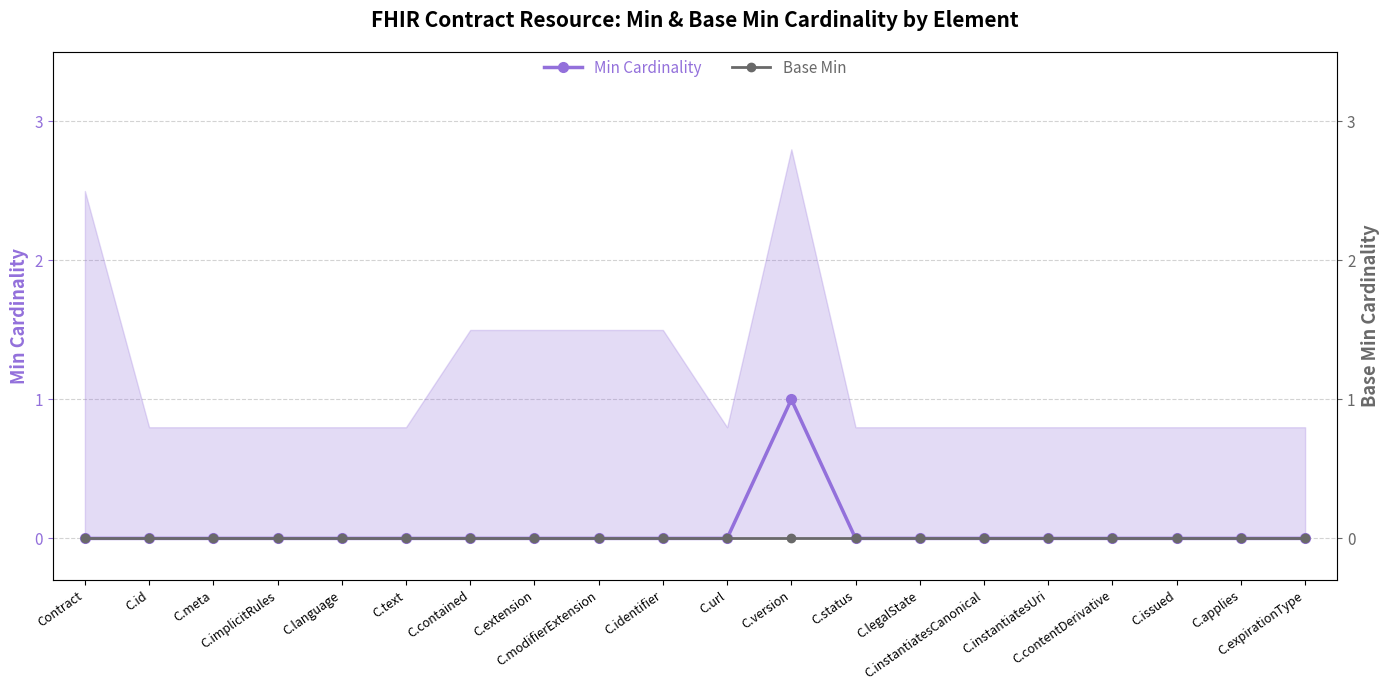

How many lines are shown in the chart?

2